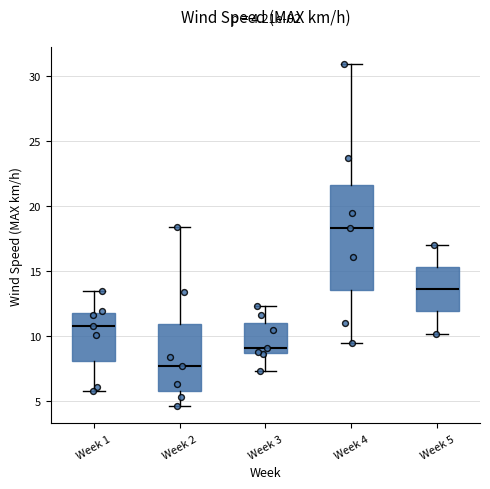

Which box has the lowest median line?

Week 2